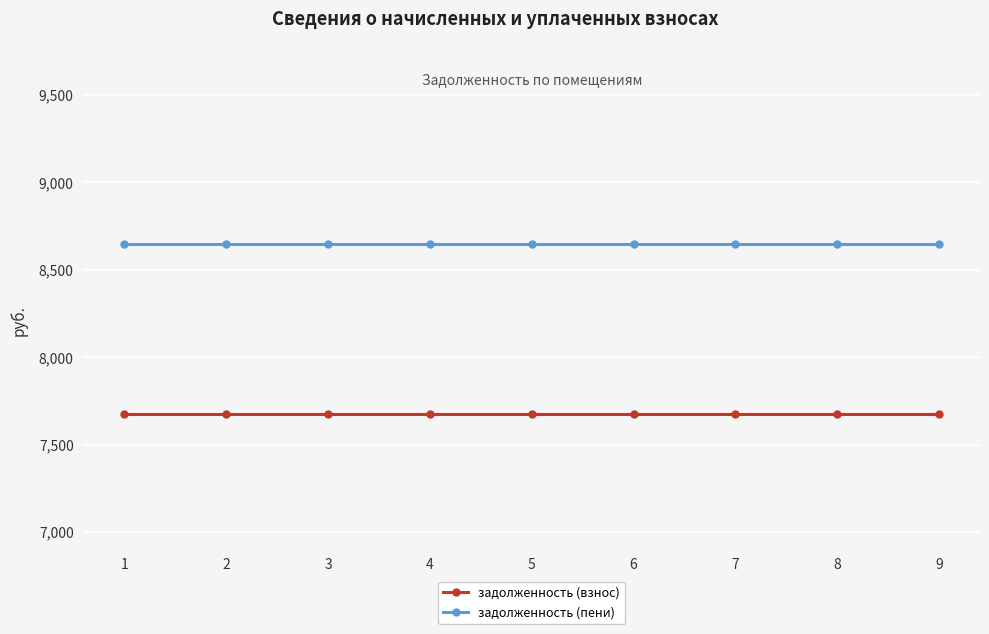

Reading left to right, what are all the values shown in this chart?

задолженность (взнос): 7675.5	7675.5	7675.5	7675.5	7675.5	7675.5	7675.5	7675.5	7675.5
задолженность (пени): 8650.5	8650.5	8650.5	8650.5	8650.5	8650.5	8650.5	8650.5	8650.5